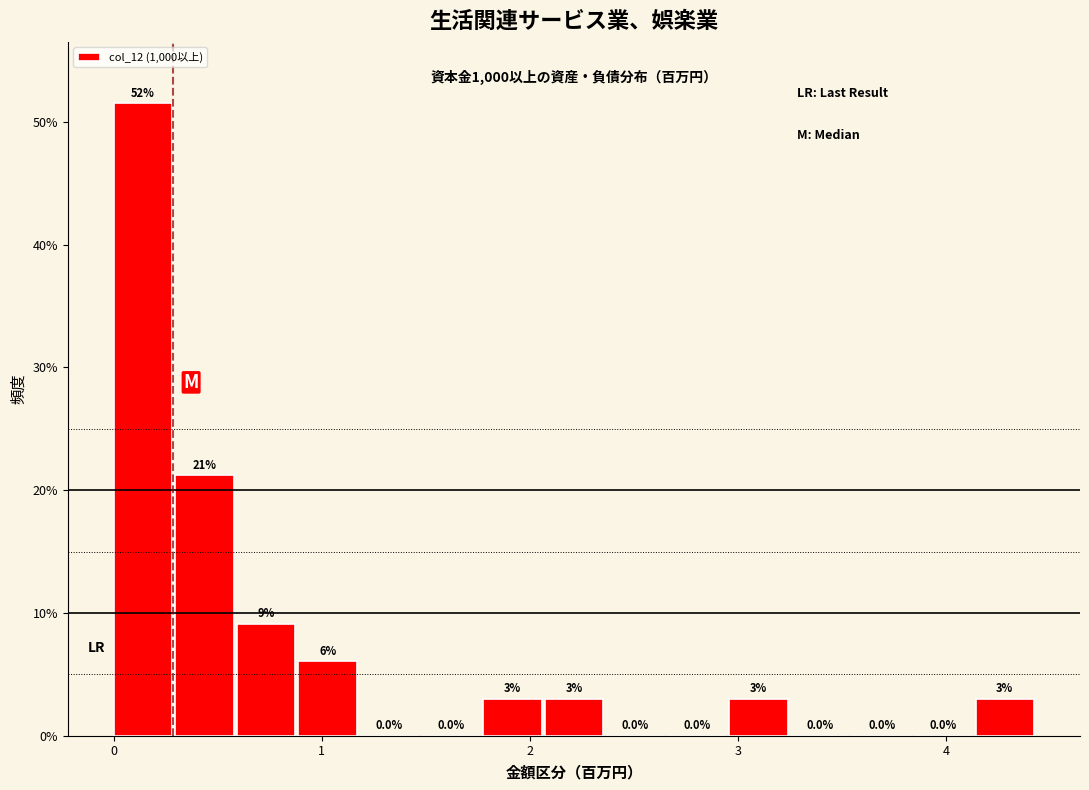

Read against the x-axis, roughly where is the centre of the tallest bar?

0.1